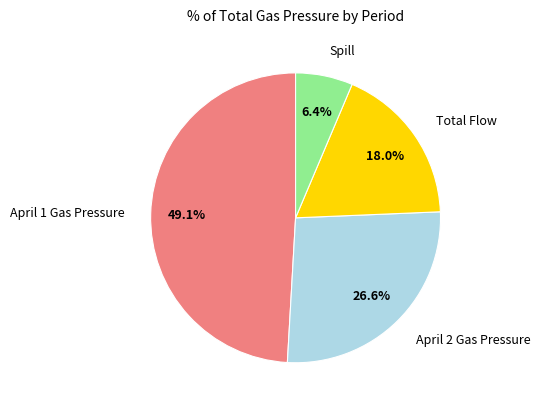

Is there any slice that represents more than half of the pie?

No